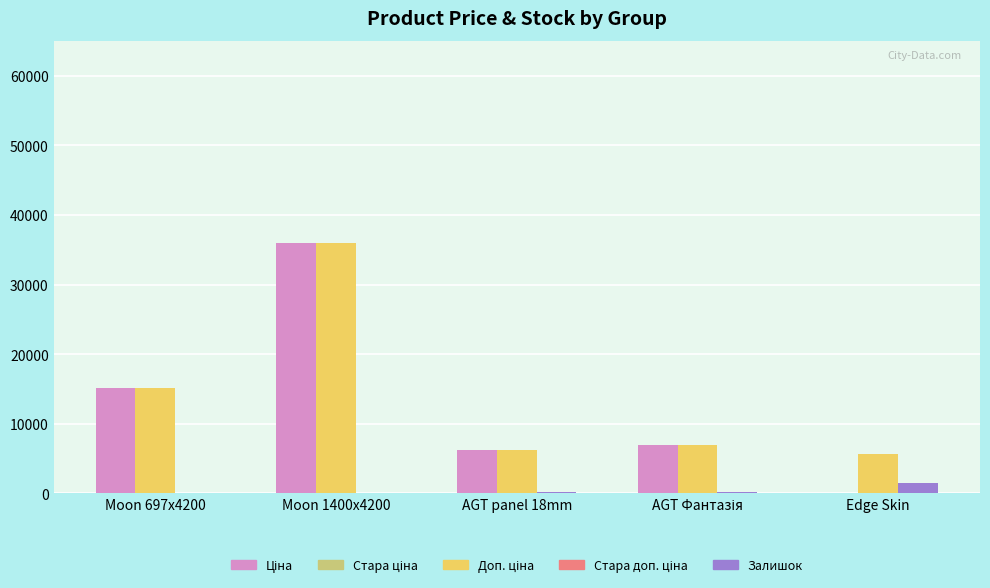

At which category is the sum across all series the highest?

Moon 1400x4200